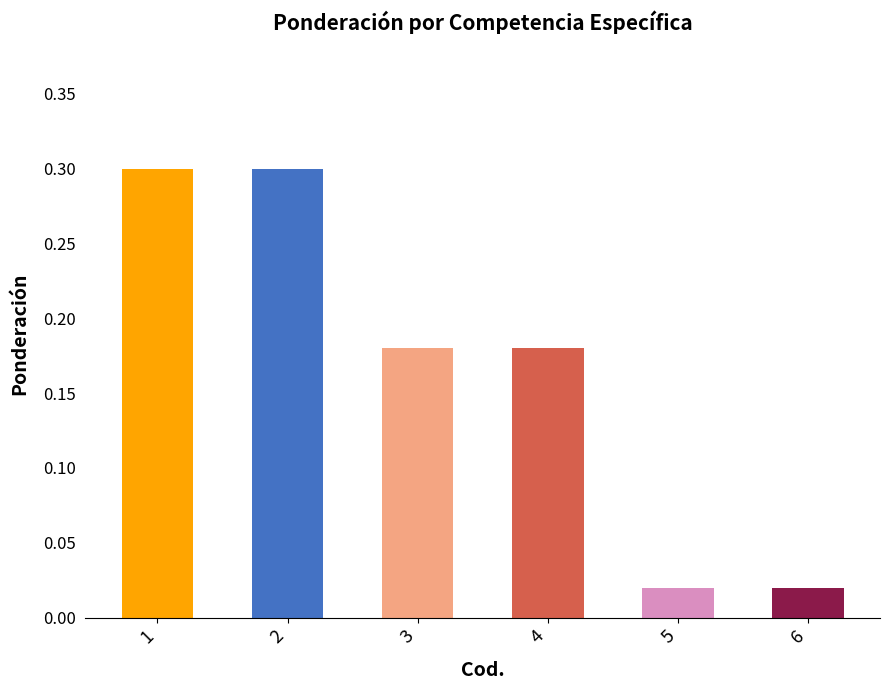

What is the value of the 2nd bar from the left?

0.3